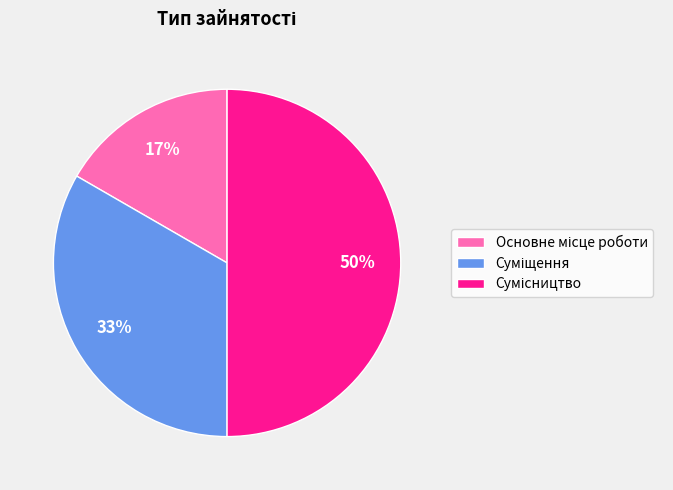

To the nearest percent, what is the average slice percentage?

33%